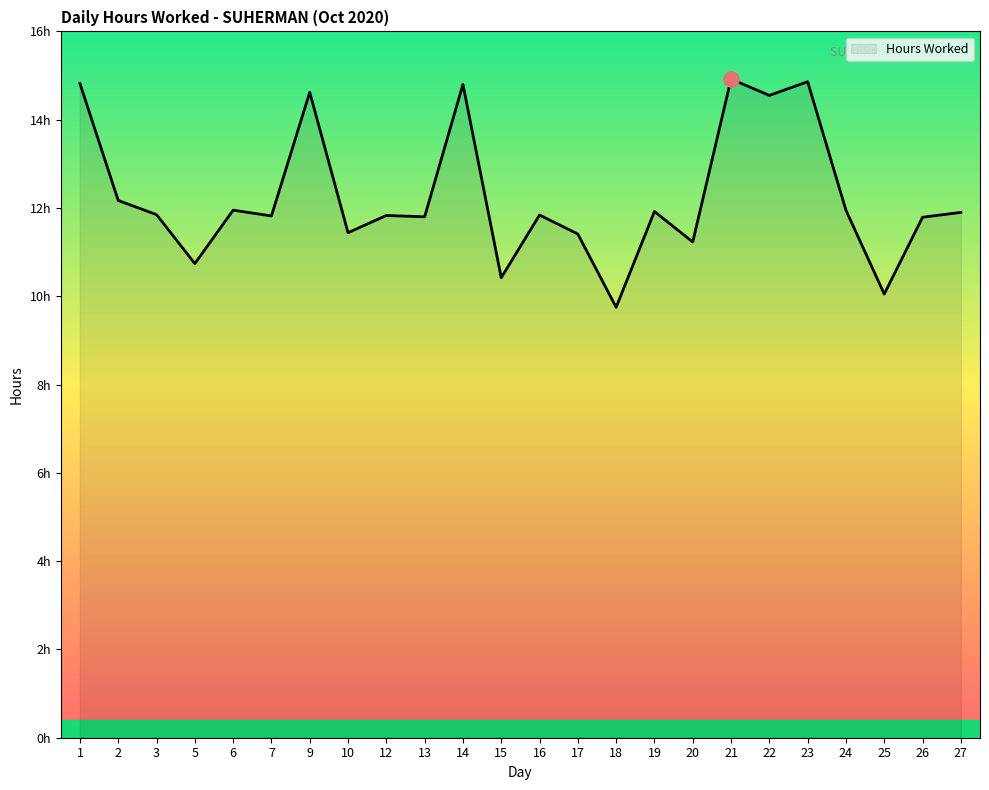

Does the chart have visible grid lines?

No